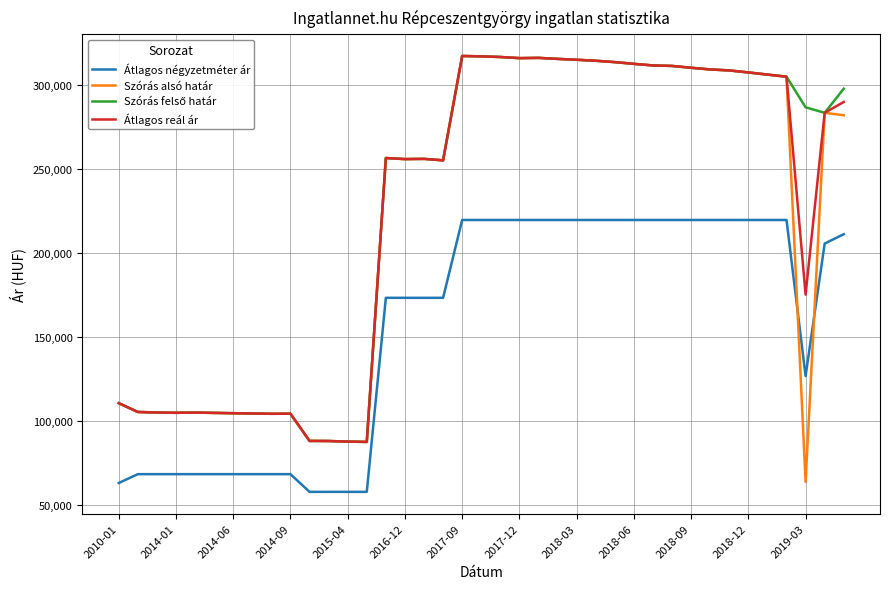

True or false: Szórás alsó határ has more than 1 points higher than both neighbors.

True